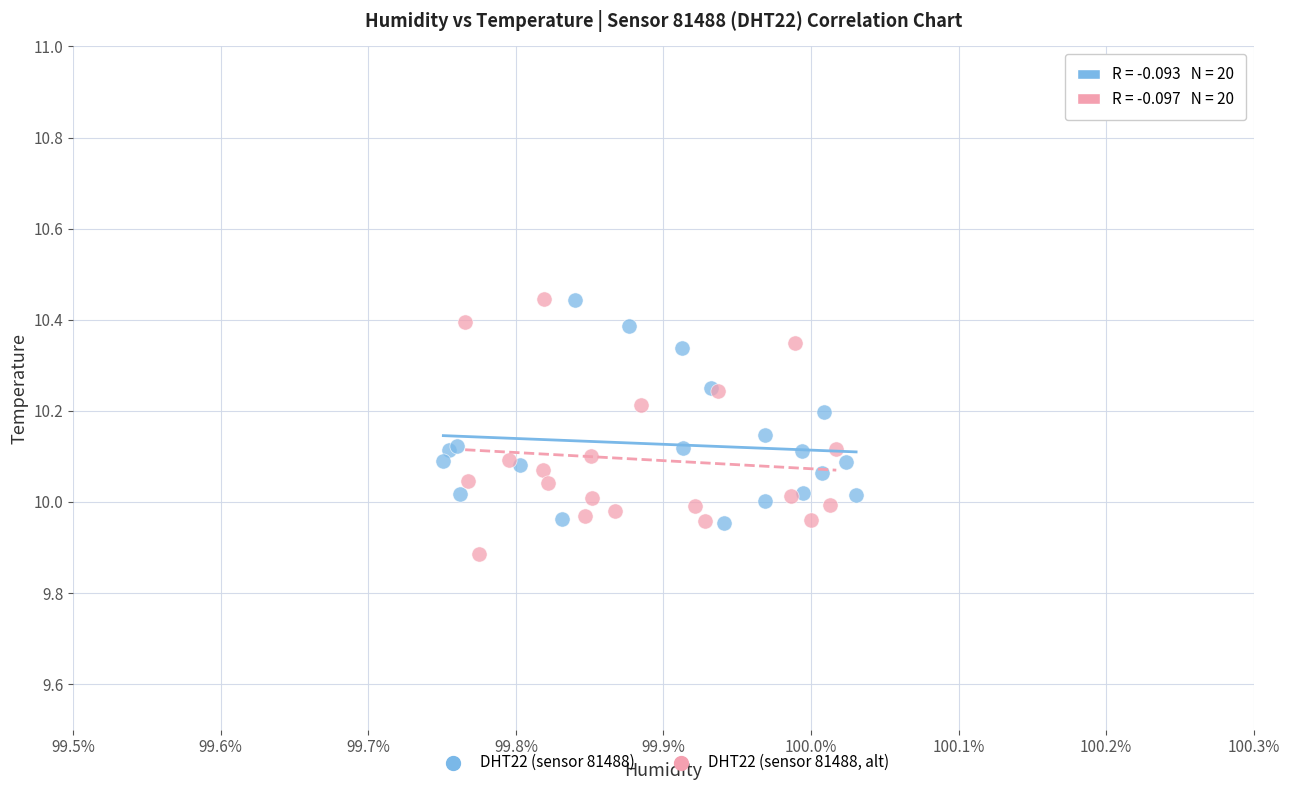

What are all the series names shown in the legend?

DHT22 (sensor 81488), DHT22 (sensor 81488, alt)